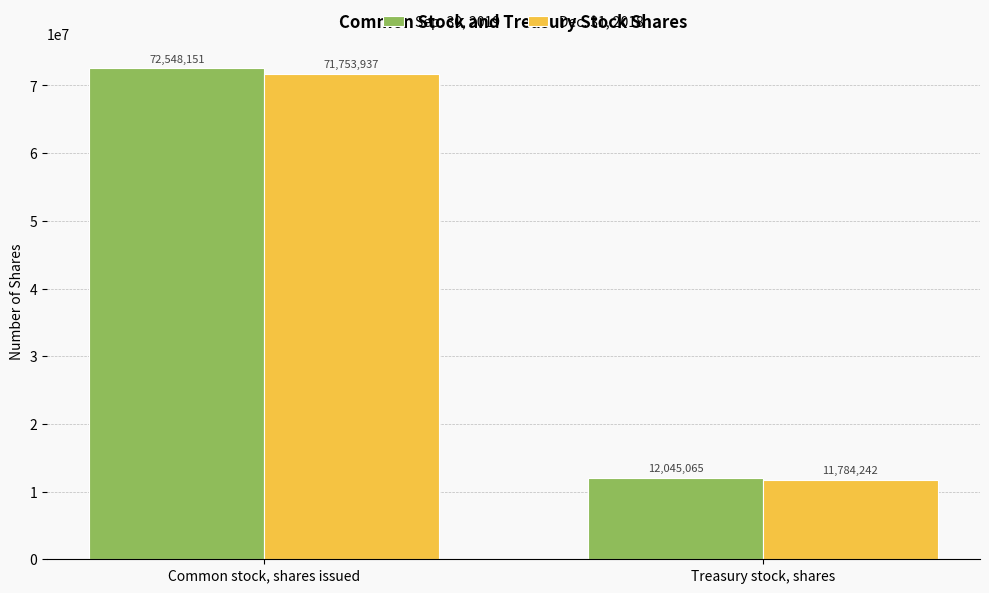

What is the sum of all Dec. 31, 2018 values?

83538179